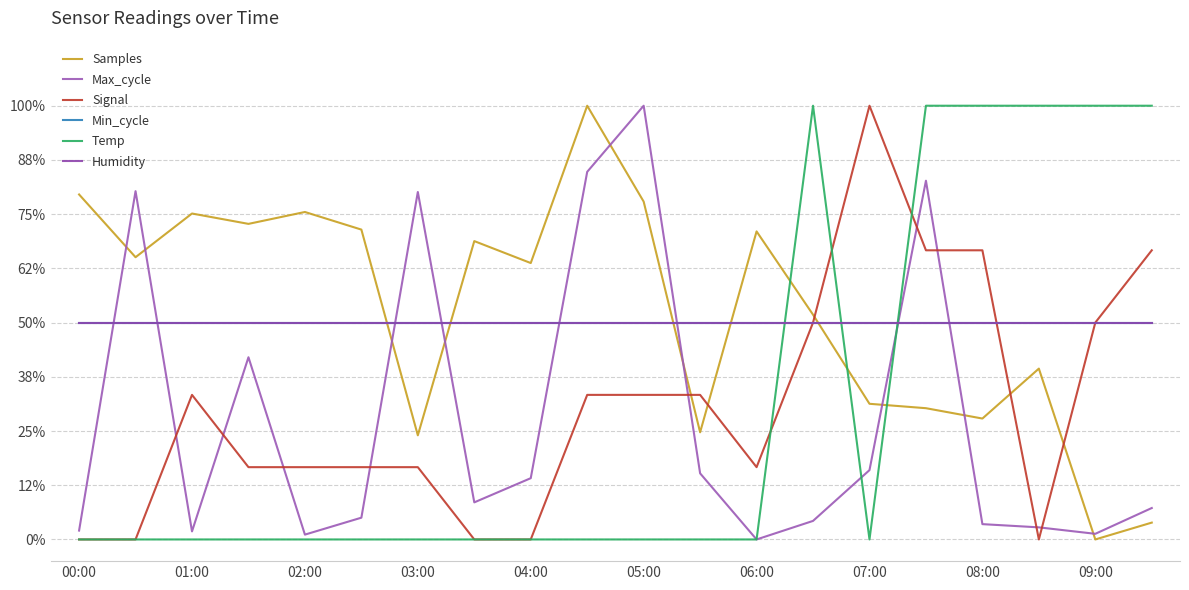

Is this an area chart (filled region under the line)?

No